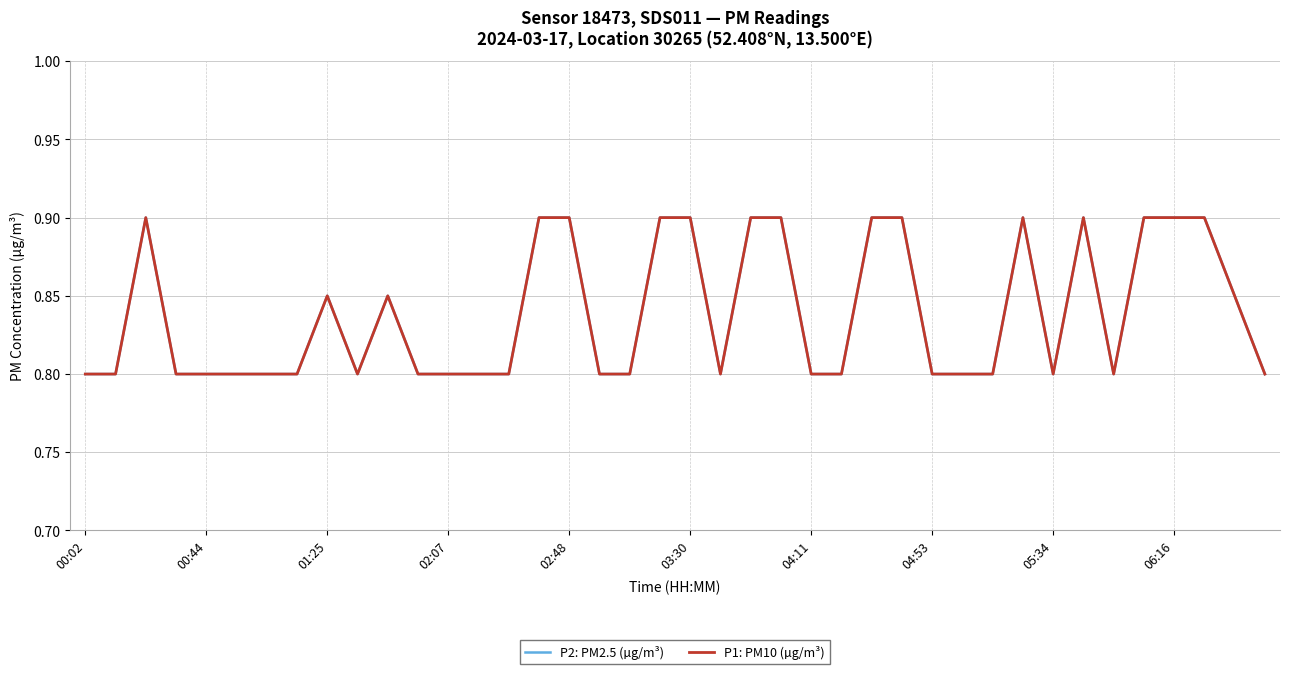

In P2: PM2.5 (µg/m³), how many points are lower than both neighbors (excluding endpoints)?

4